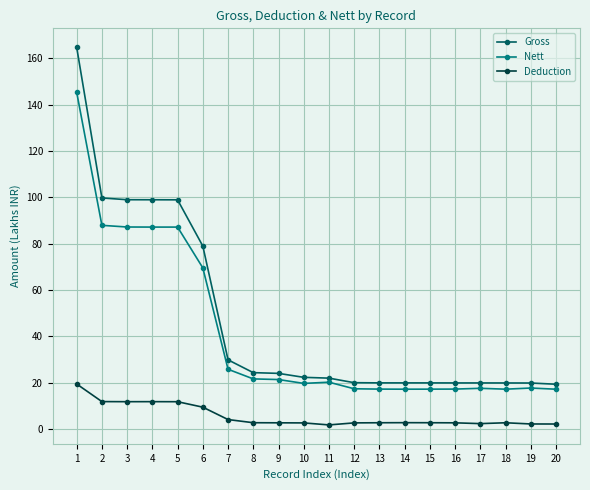

What is the minimum value for Gross?

19.3